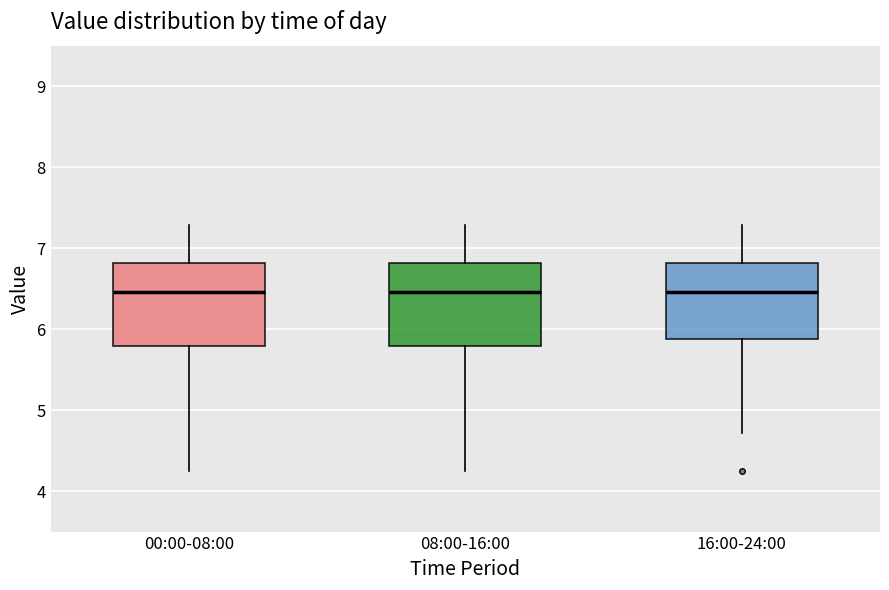

Reading left to right, transcribe this box plot: for each box, give where its median line is, the range the box spans, and where its two whiskers end, as read against the y-axis. The values are not printed on the chart, so give them approximately, as read against the axis.

00:00-08:00: median 6.5, box 5.8 to 6.8, whiskers 4.3 to 7.3
08:00-16:00: median 6.5, box 5.8 to 6.8, whiskers 4.3 to 7.3
16:00-24:00: median 6.5, box 5.9 to 6.8, whiskers 4.7 to 7.3